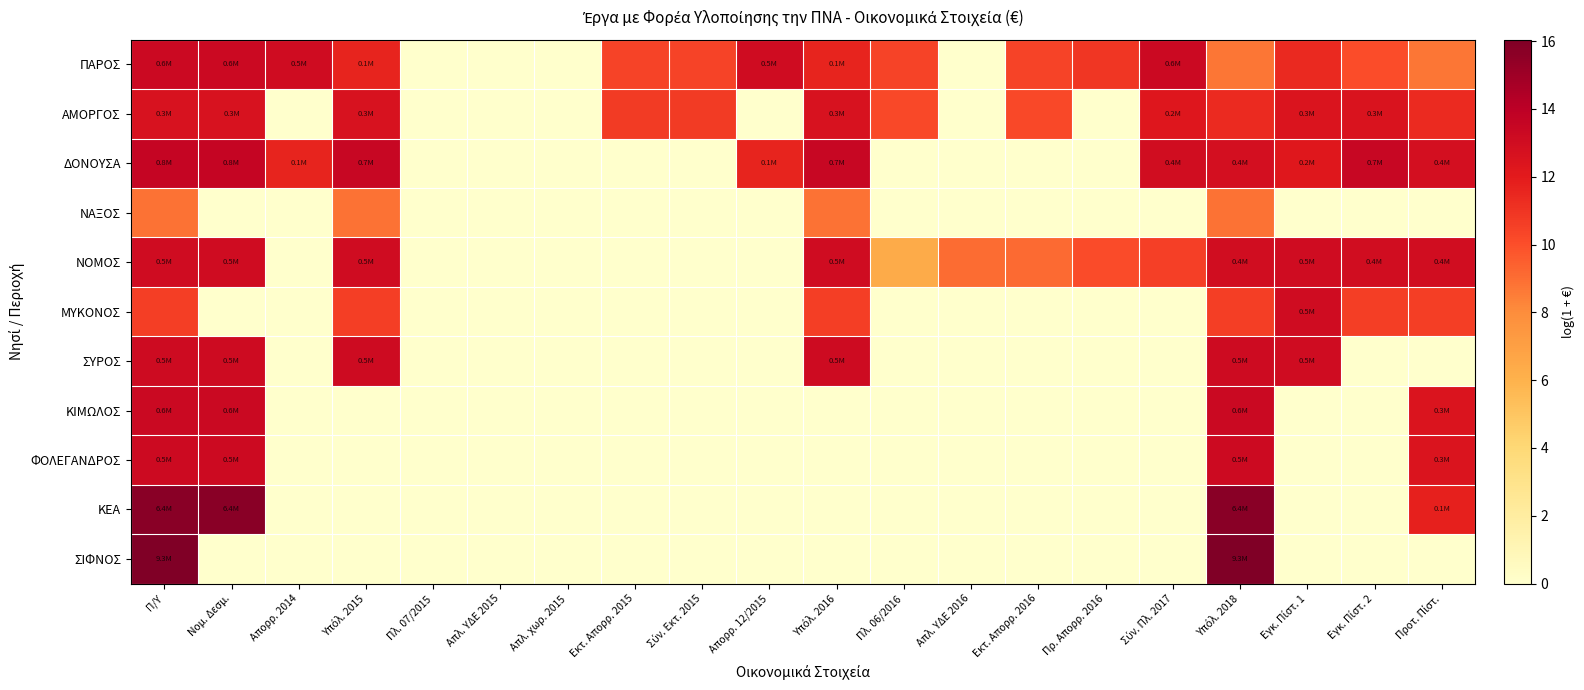

Which series has the largest total across all categories?

ΠΑΡΟΣ